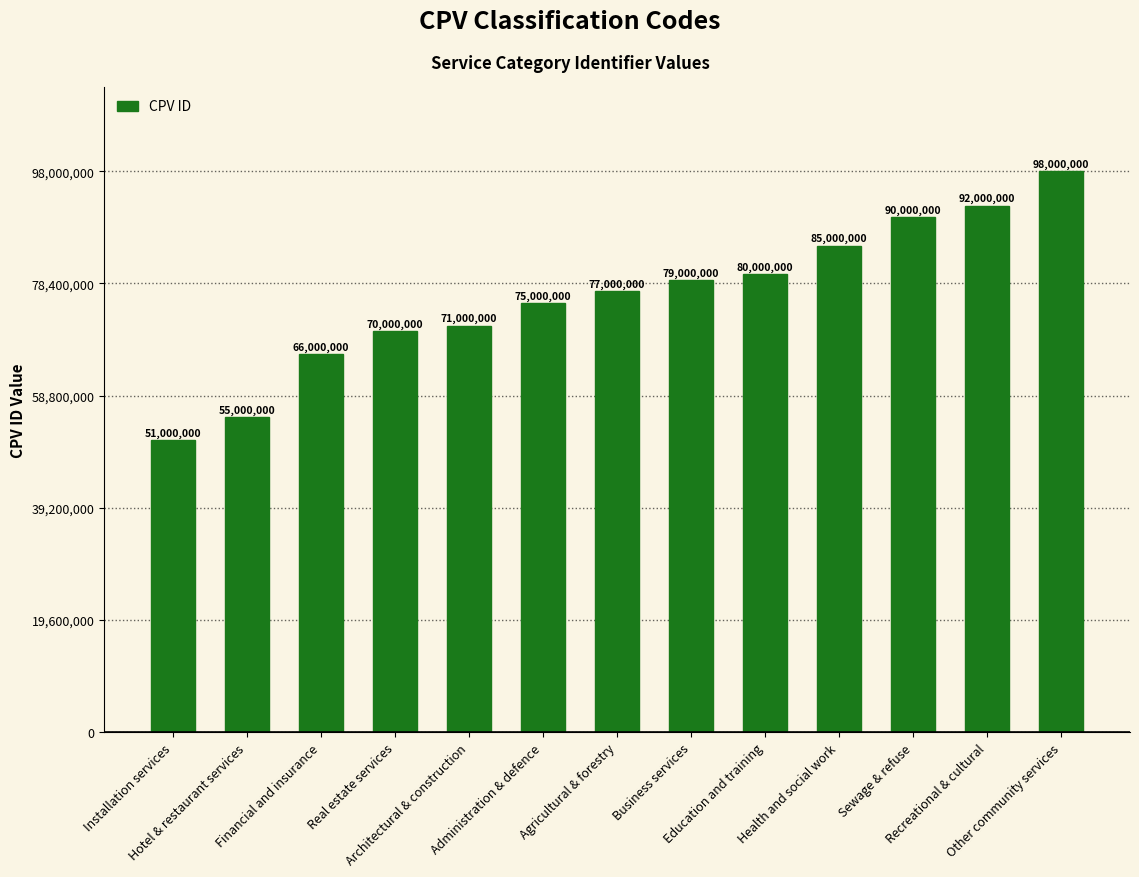

How many values are below 77000000?

6